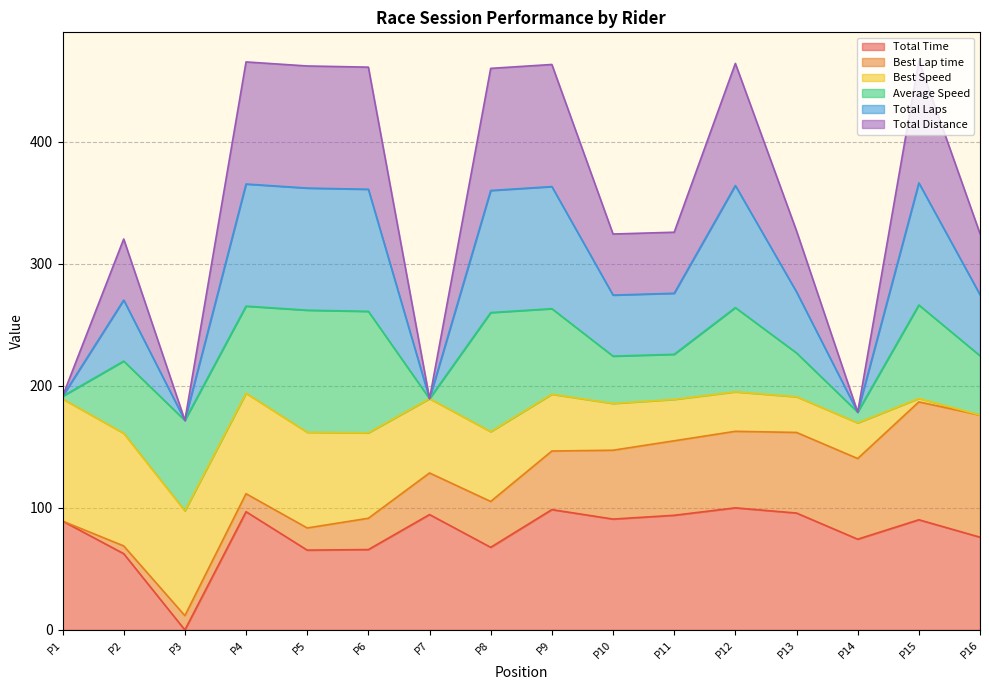

What is the difference between the second highest and second lowest values in the Total Time series?

36.1